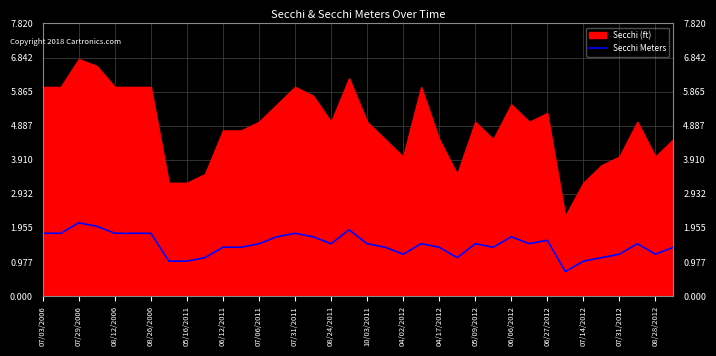

What is the minimum value for Secchi Meters?

0.7